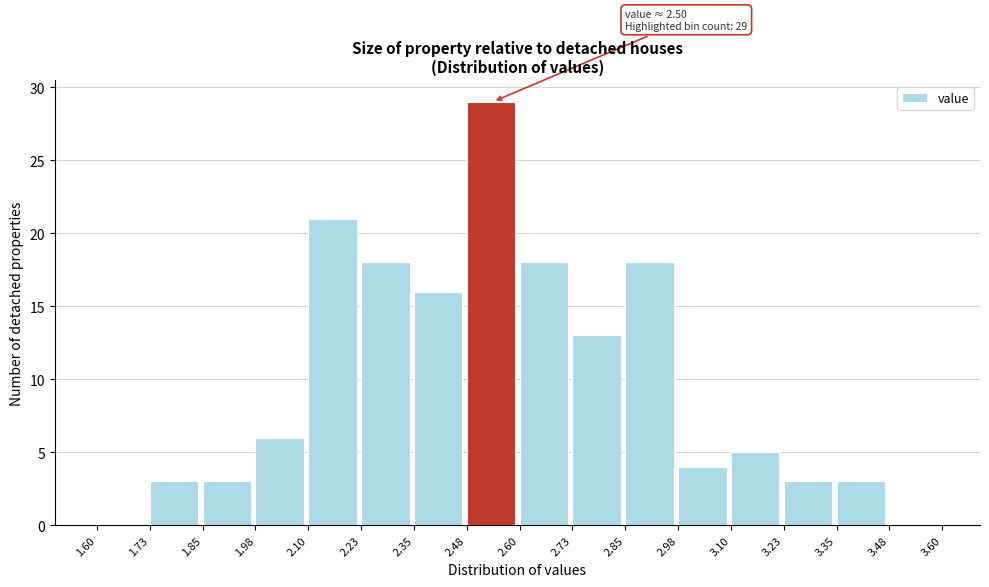

Over which range of the x-axis is the bar tallest?

2.48 to 2.60